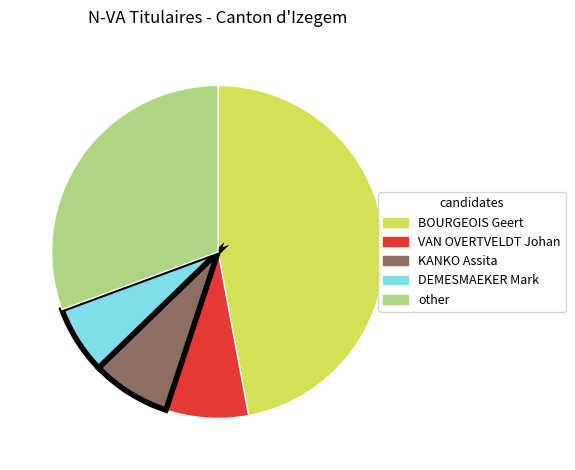

Is there a majority slice in this chart?

No